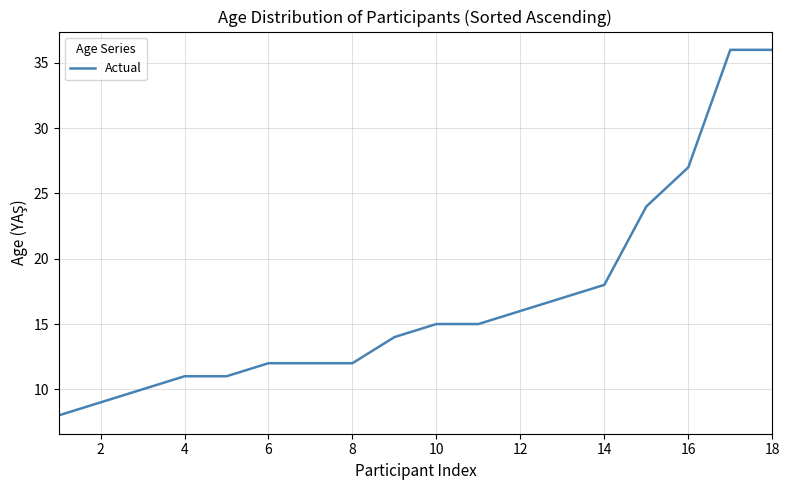

What is the maximum value shown in the chart?

36